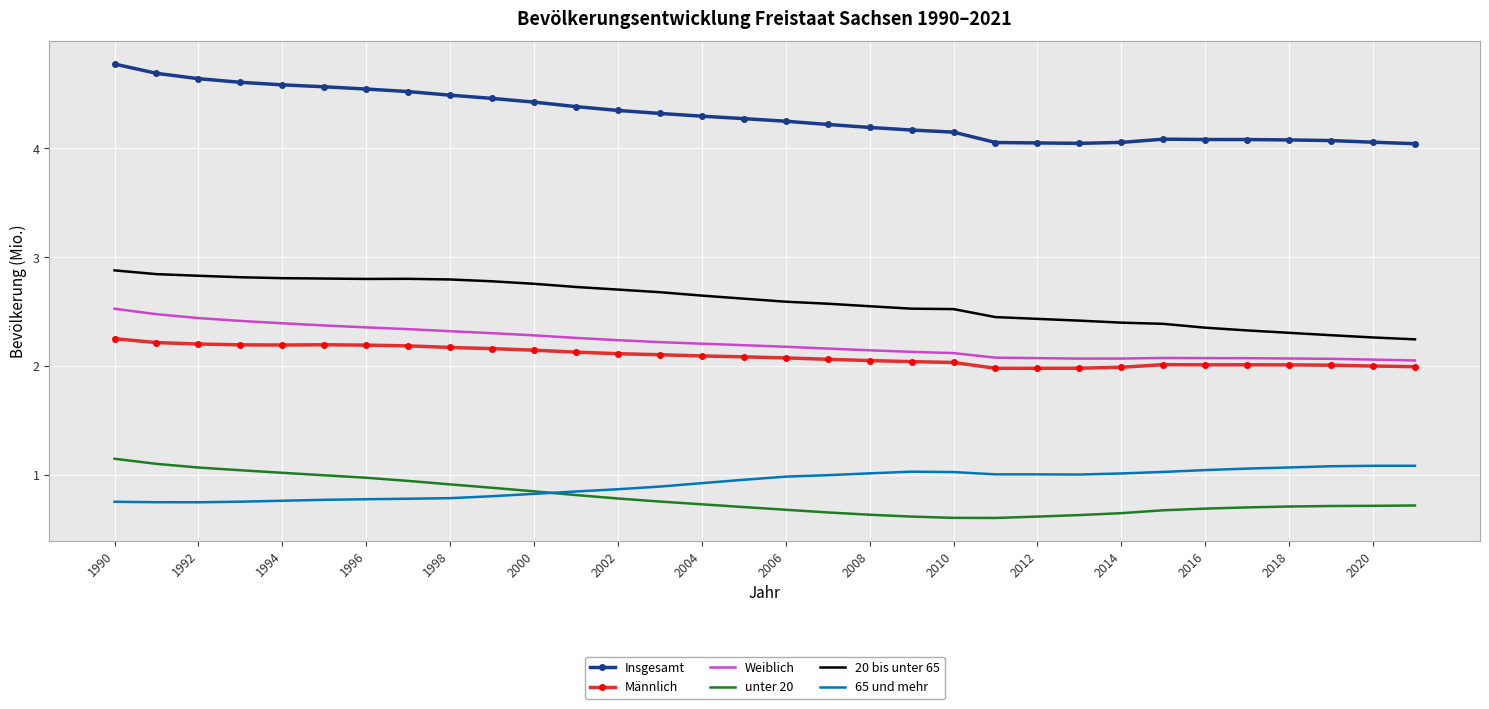

True or false: 65 und mehr and Männlich intersect in this chart.

False